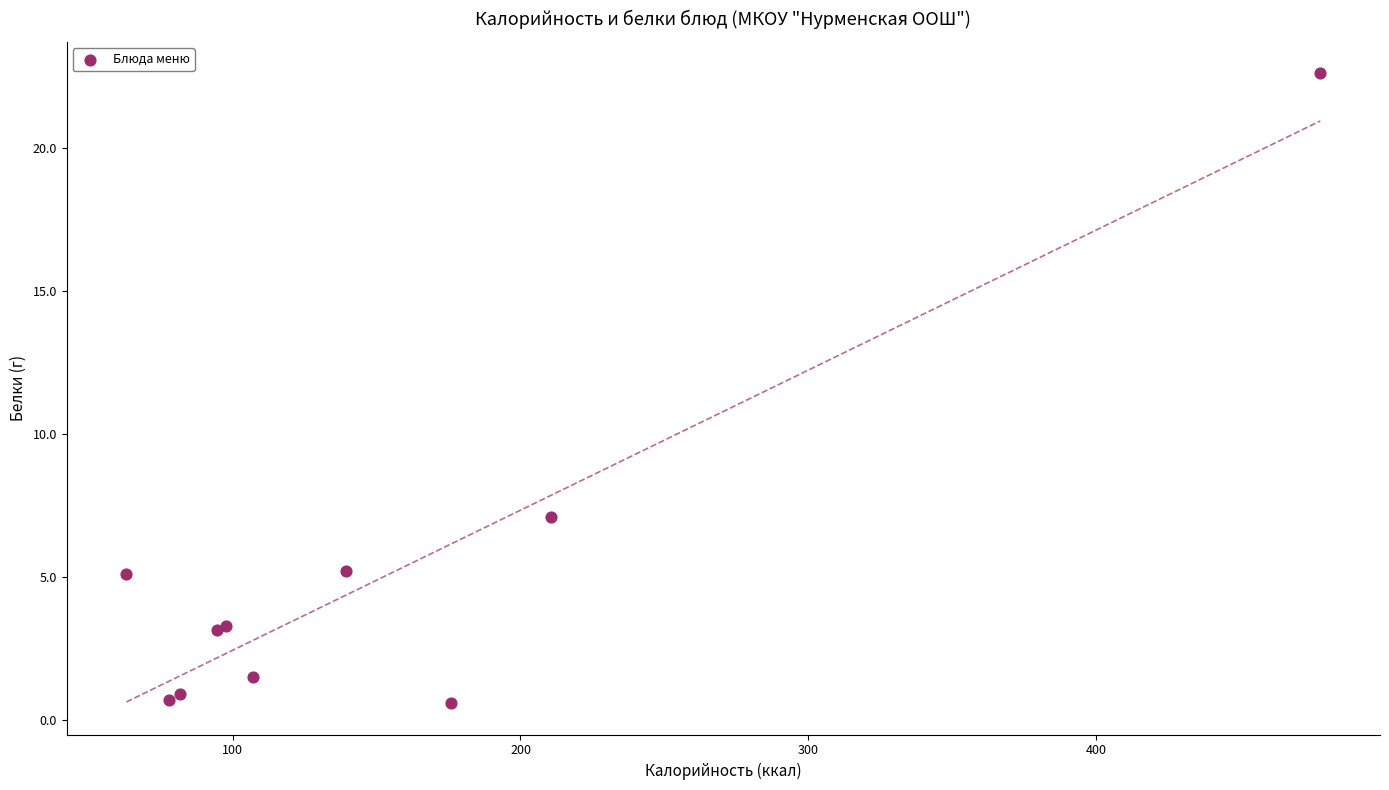

What Y value in the scatter plot is closest to 11?

7.1